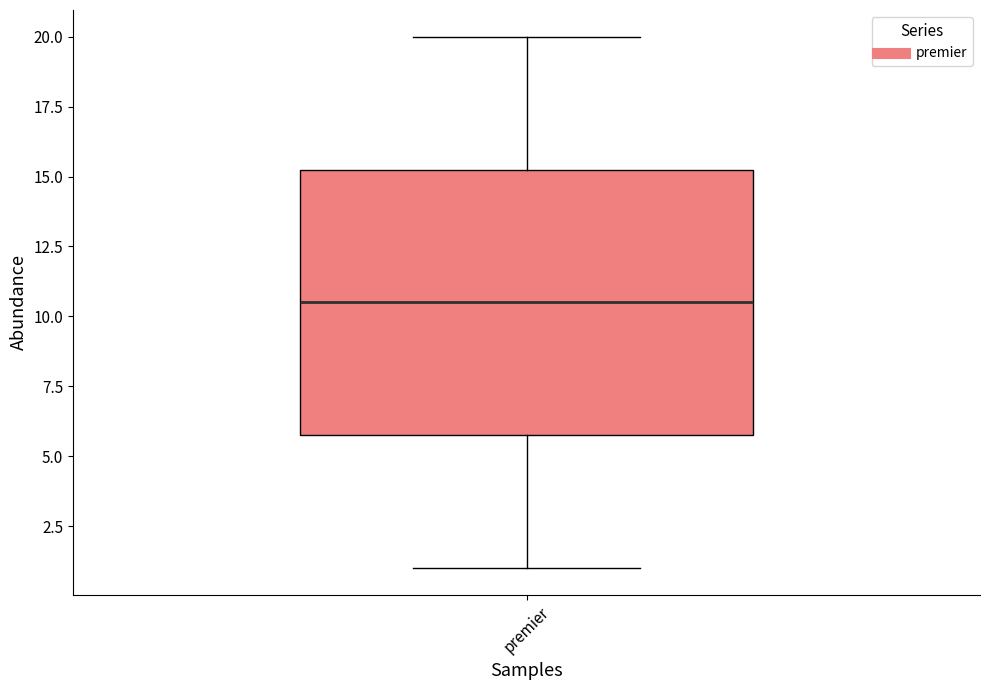

Transcribe this box plot: give where the median line is, the range the box spans, and where the two whiskers end, as read against the y-axis. The values are not printed on the chart, so give them approximately, as read against the axis.

median 10.5, box 6.0 to 15.5, whiskers 1.0 to 20.0